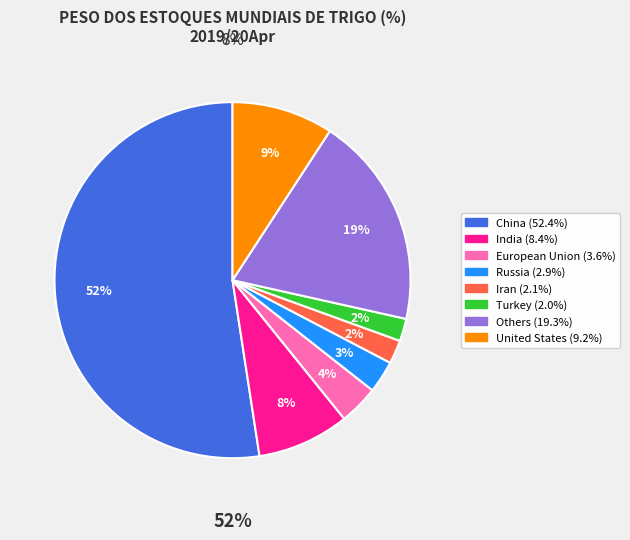

Is United States the majority of the pie?

No